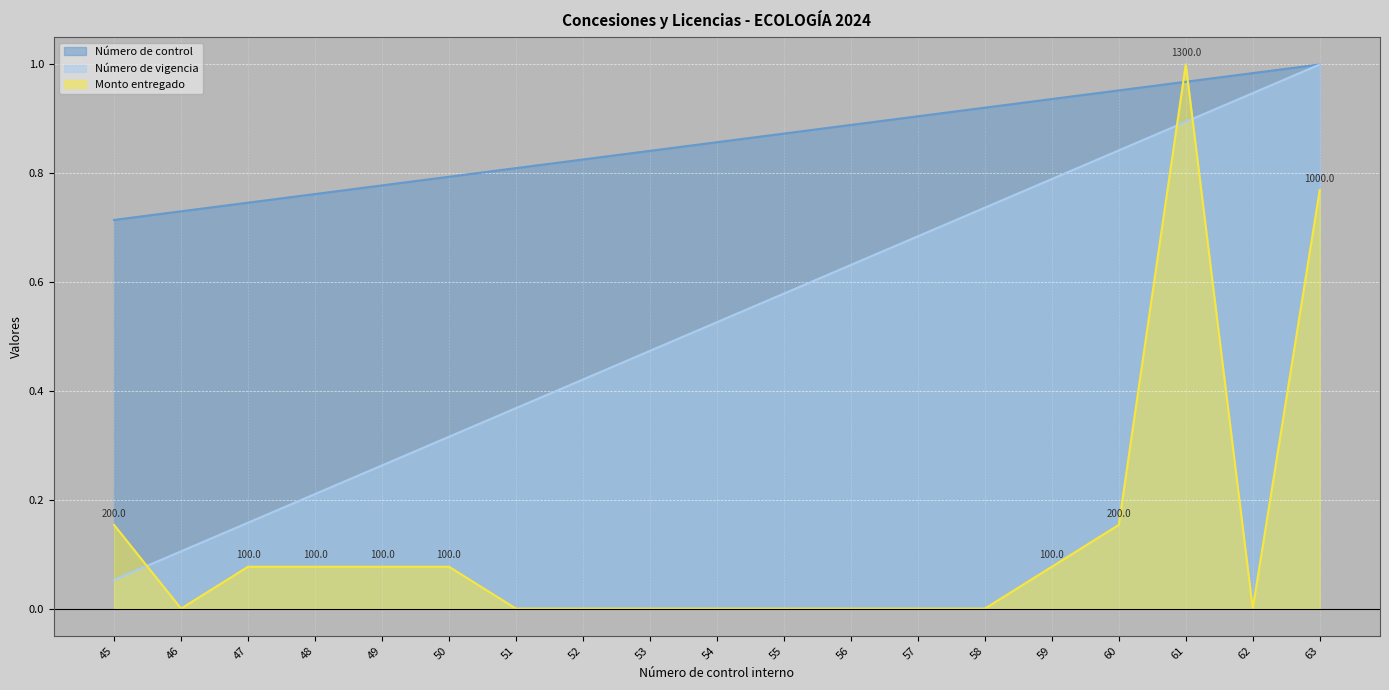

Which category has the lowest value in the Número de vigencia series?

45